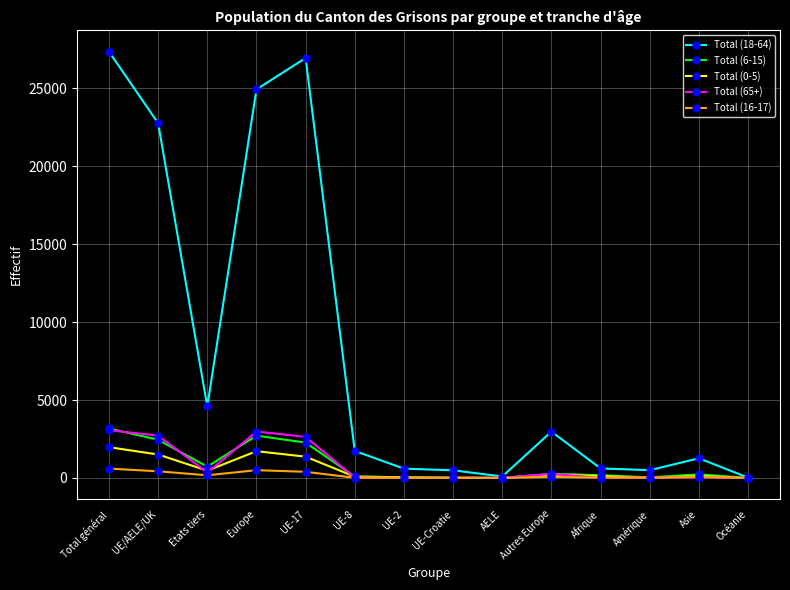

How many categories are shown in the chart?

14